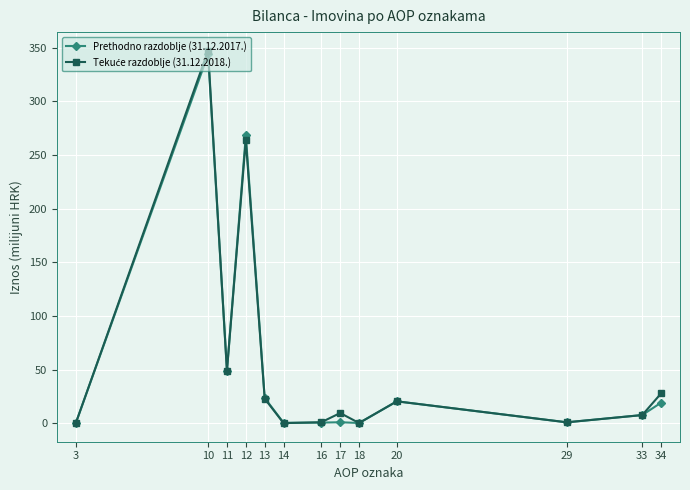

Is it true that Prethodno razdoblje (31.12.2017.) equals 268.3 at 12?

True